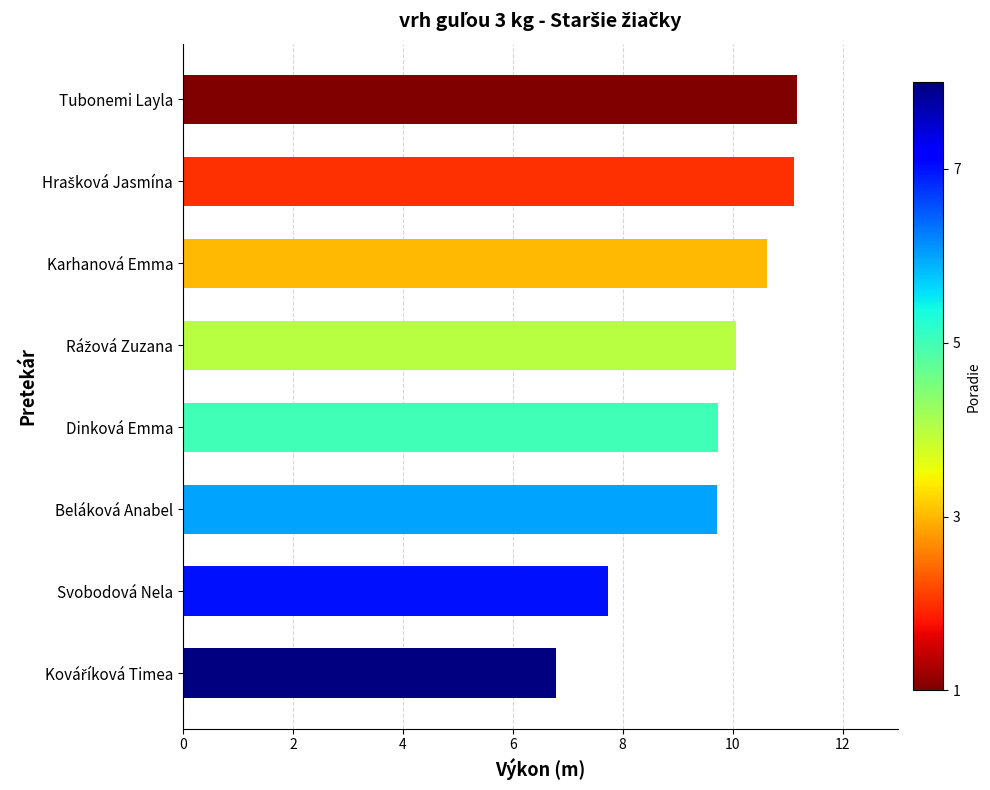

Approximately how many times larger is the value at Beláková Anabel compared to Tubonemi Layla?

0.9